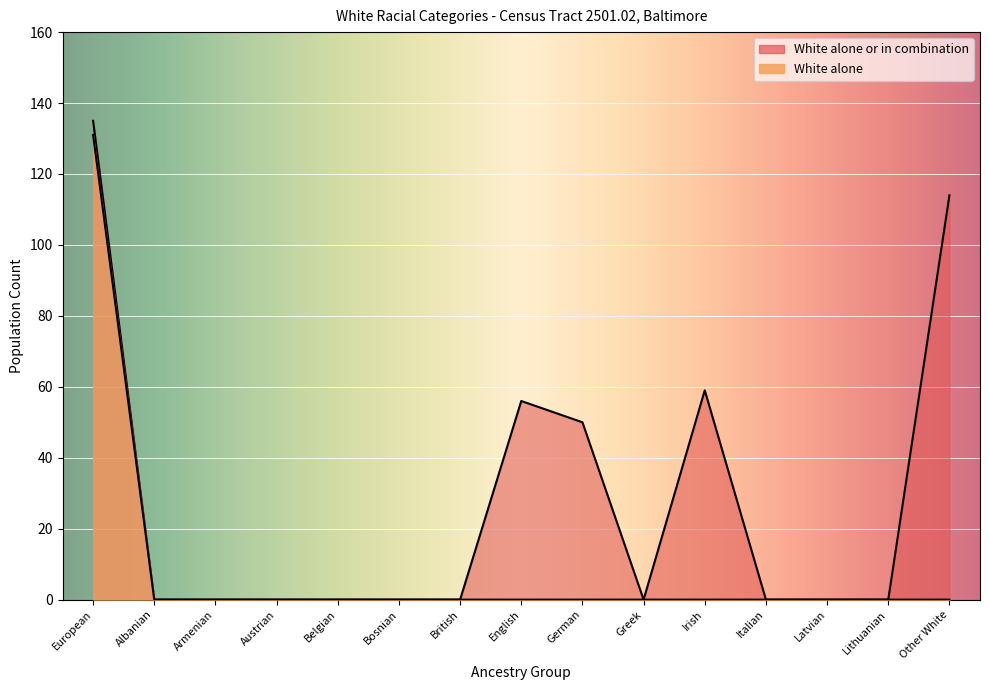

At Latvian, list the series in order from smallest to largest.

White alone, White alone or in combination